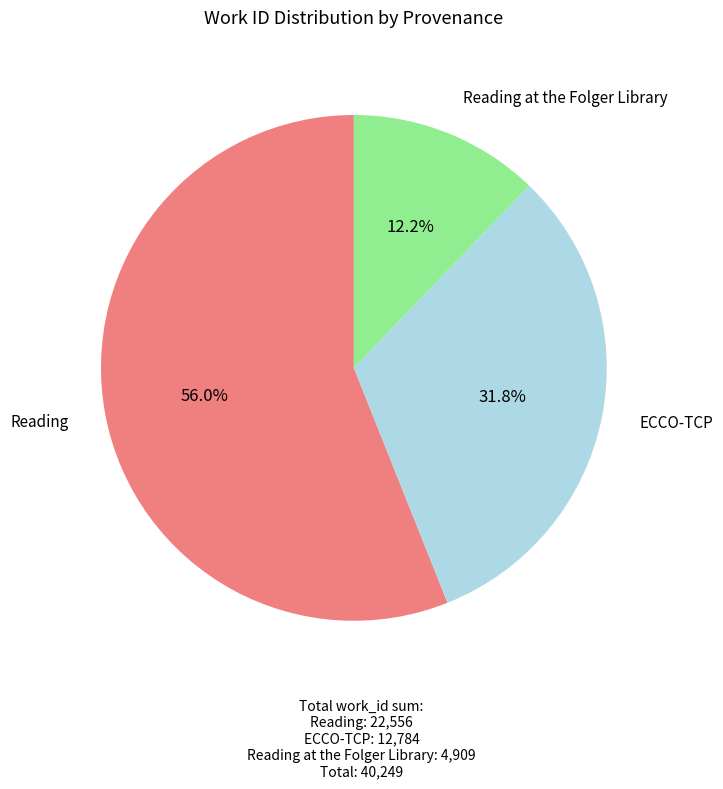

Combined, what portion of the pie is ECCO-TCP and Reading?

87.8%